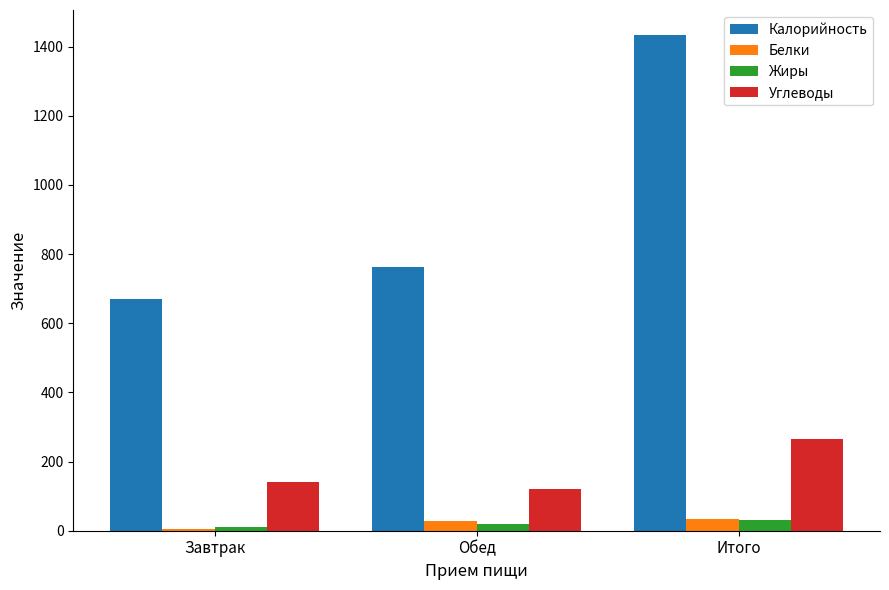

List the labels in order of Калорийность value, largest first.

Итого, Обед, Завтрак